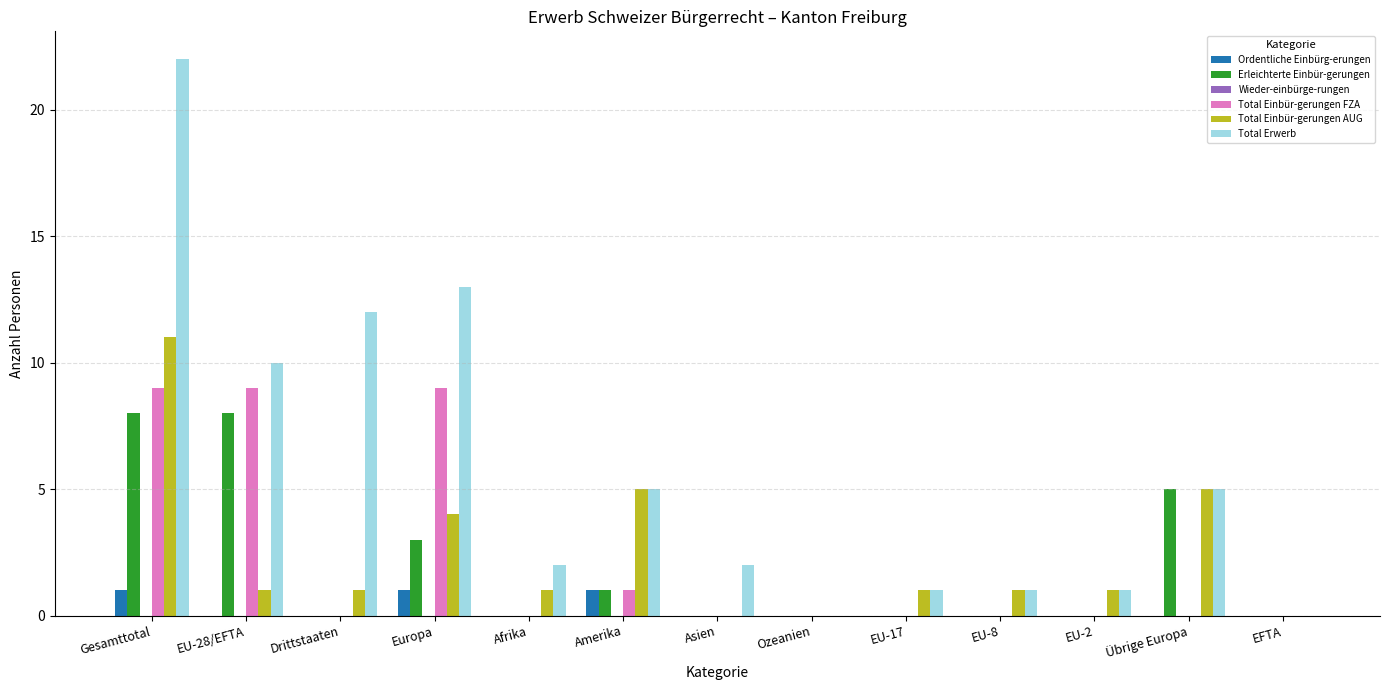

Which series changed the most between Europa and Asien?

Total Erwerb